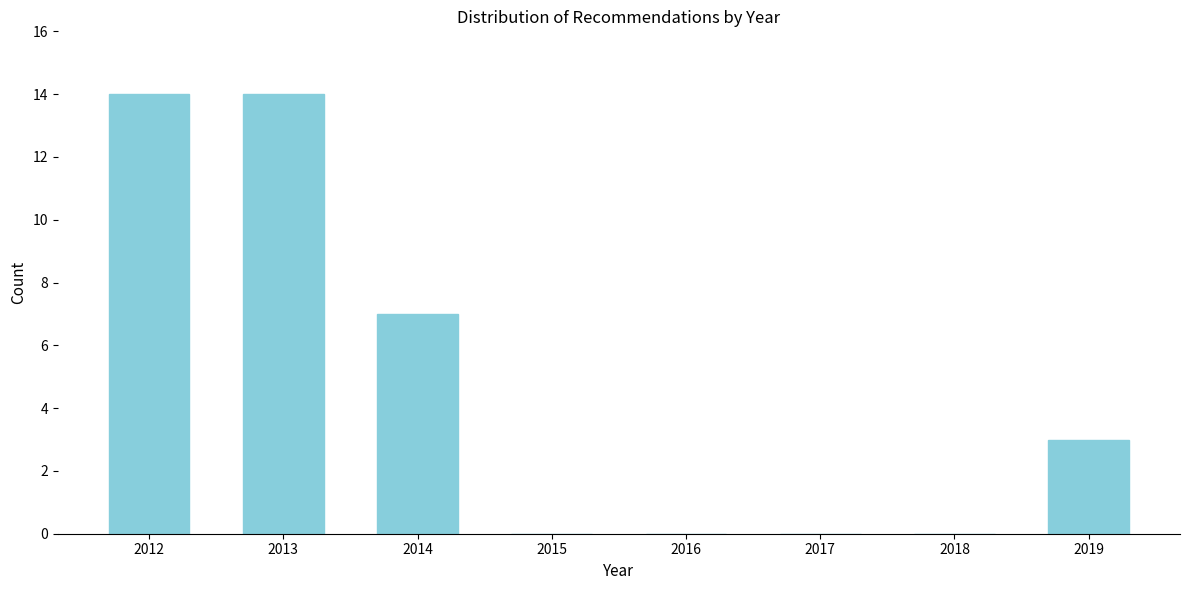

Reading right to left, what are all the values shown in this chart?

2019=3	2018=0	2017=0	2016=0	2015=0	2014=7	2013=14	2012=14